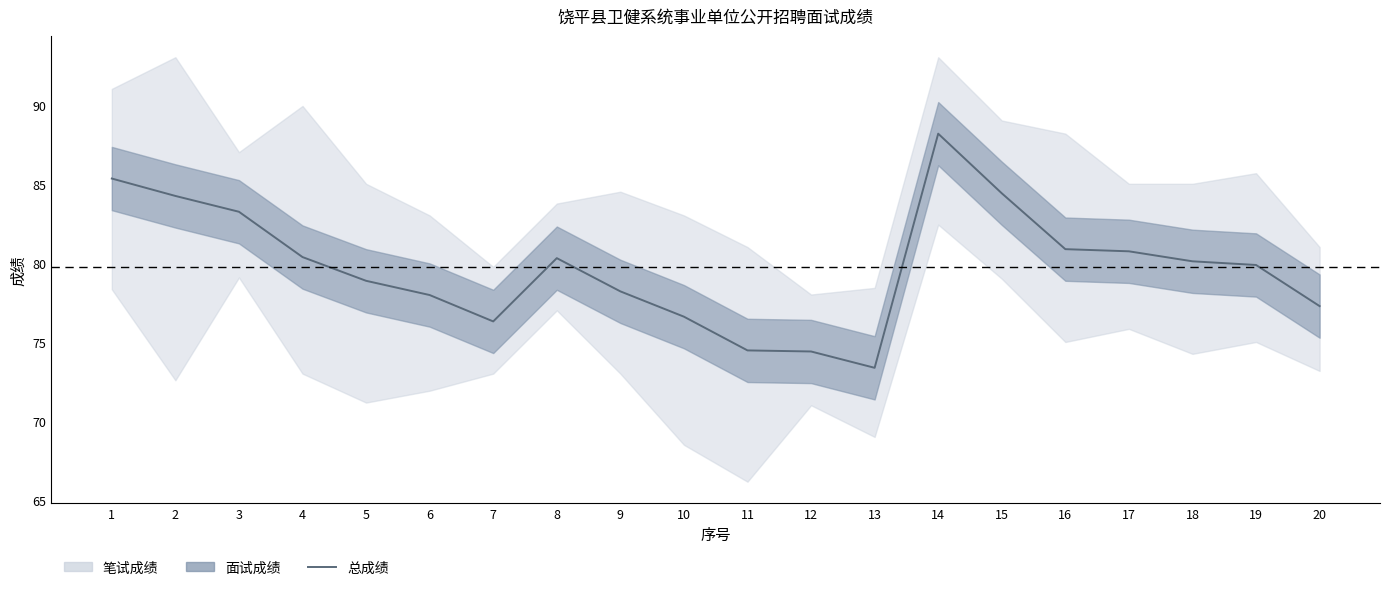

What is the minimum value shown in the chart?

73.4